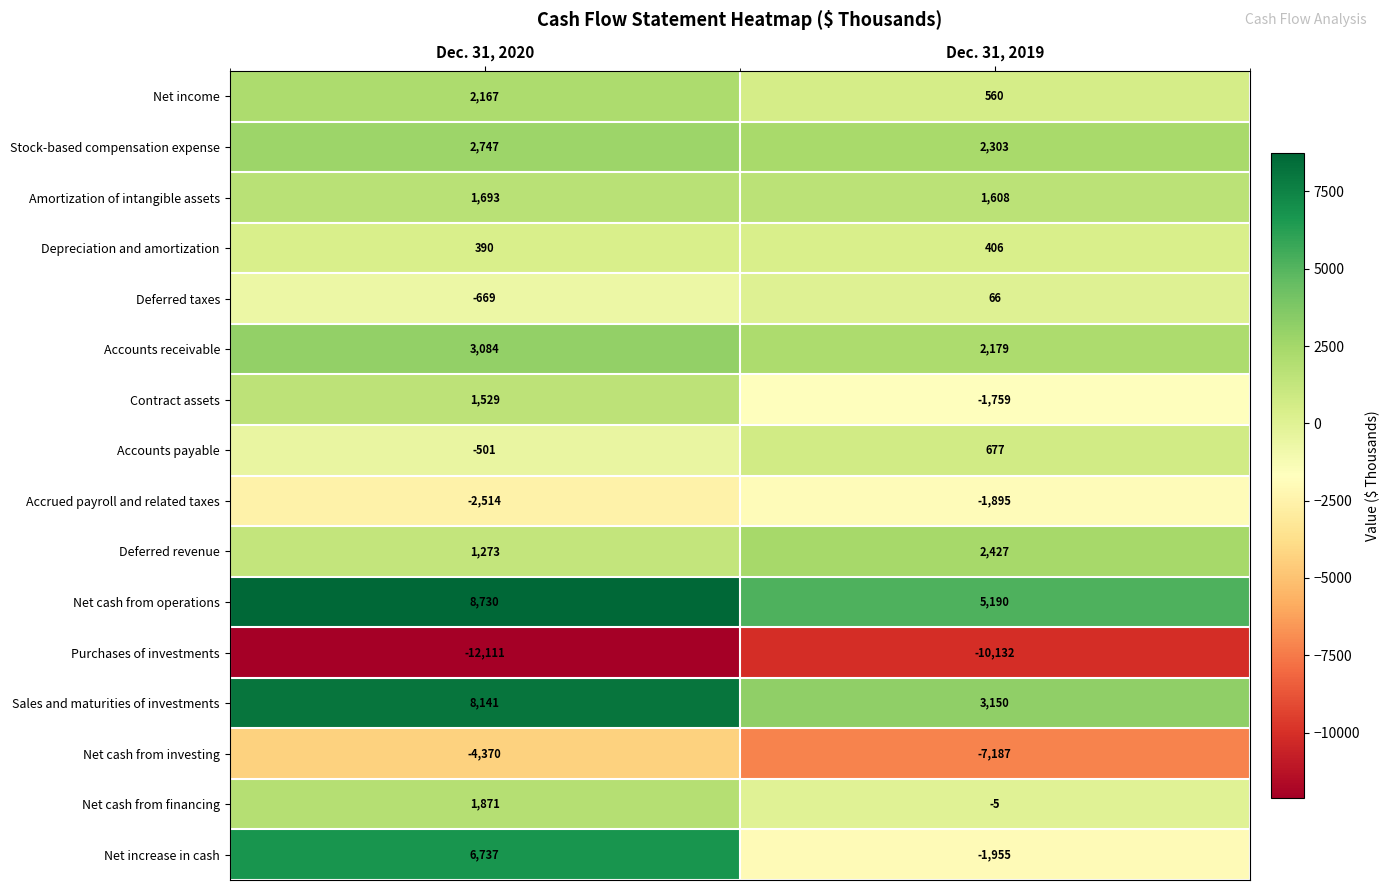

Which series has the largest range (max minus min)?

Net increase in cash